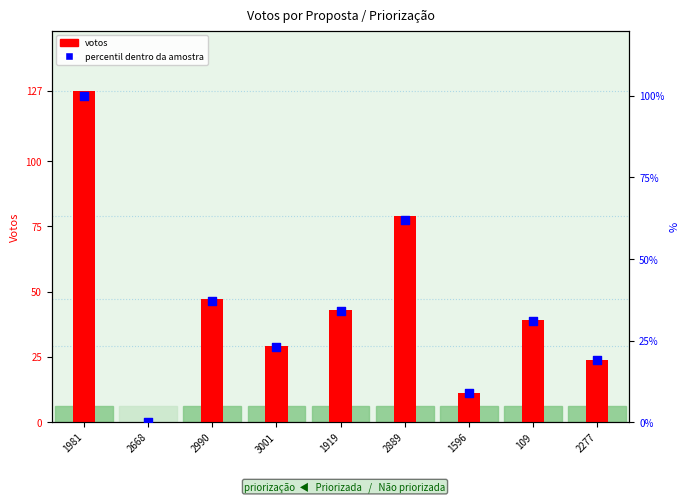

What are all the series names shown in the legend?

votos, percentil dentro da amostra